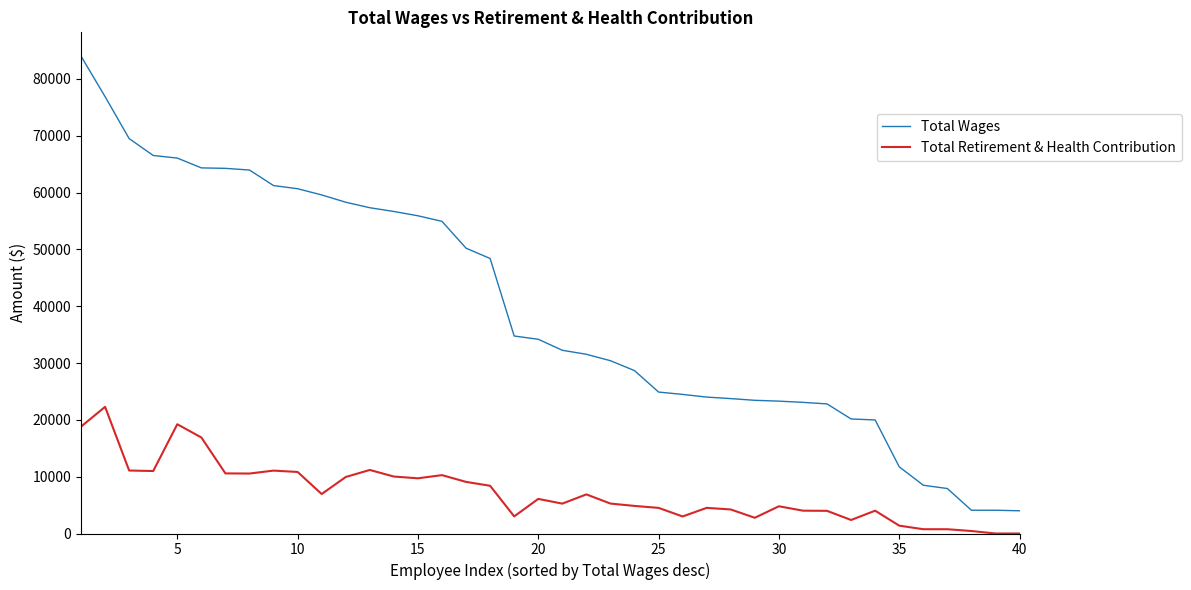

Which series has the widest spread of values?

Total Wages